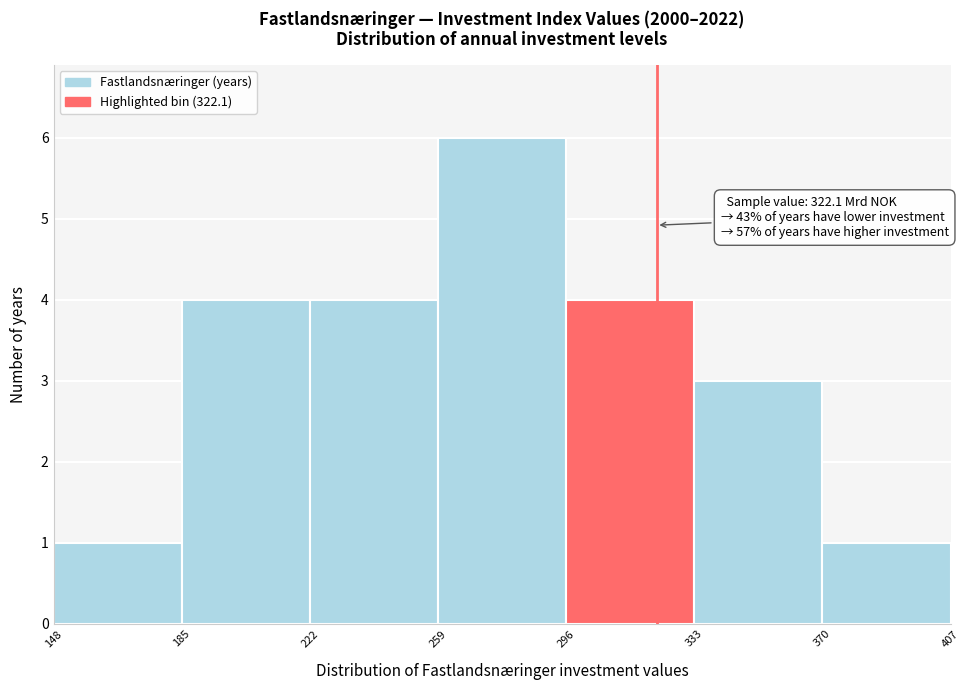

Which range on the x-axis has the tallest bar?

259 to 296